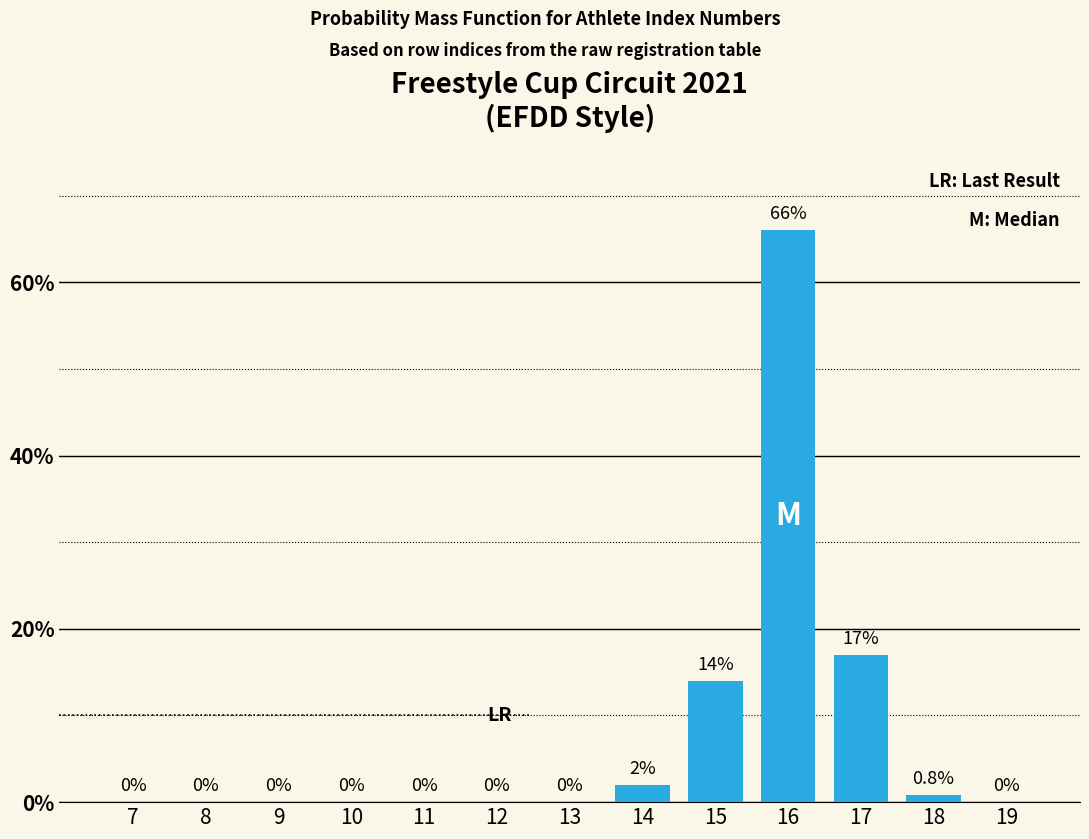

Reading left to right, what are all the values shown in this chart?

7=0.0	8=0.0	9=0.0	10=0.0	11=0.0	12=0.0	13=0.0	14=2.0	15=14.0	16=66.0	17=17.0	18=0.8	19=0.0